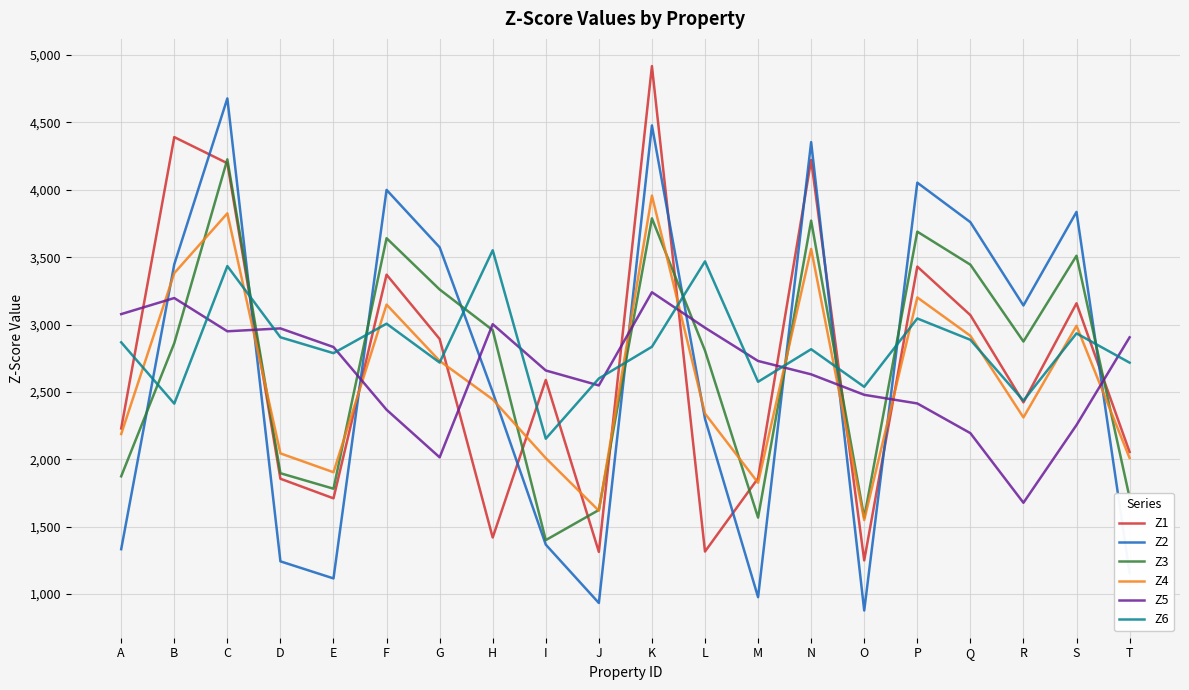

Is it true that Z2 equals 6774.5 at F?

False